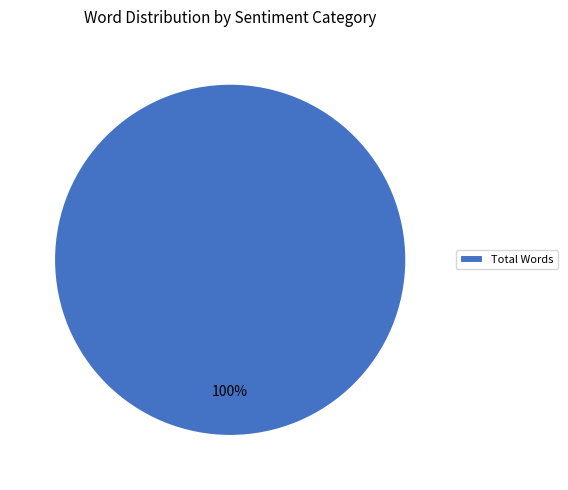

Which category accounts for the majority?

Total Words